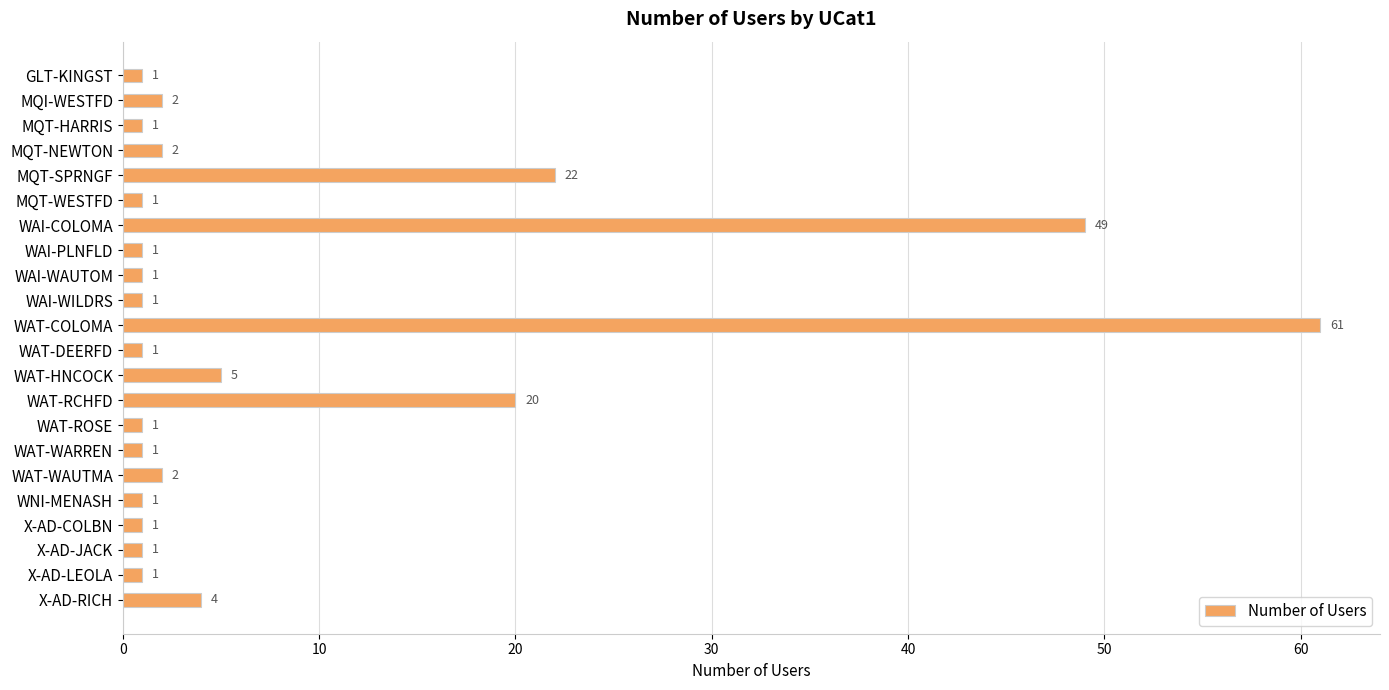

What is the value of the 5th bar from the top?

22